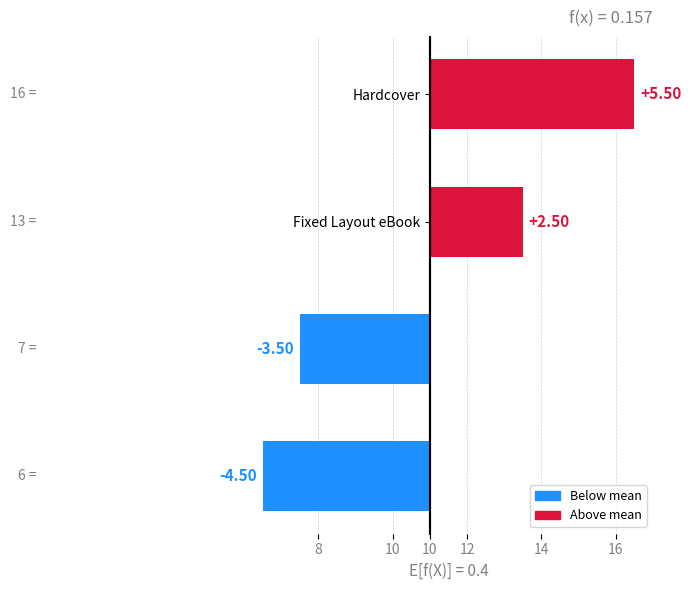

Does the chart contain any negative values?

Yes